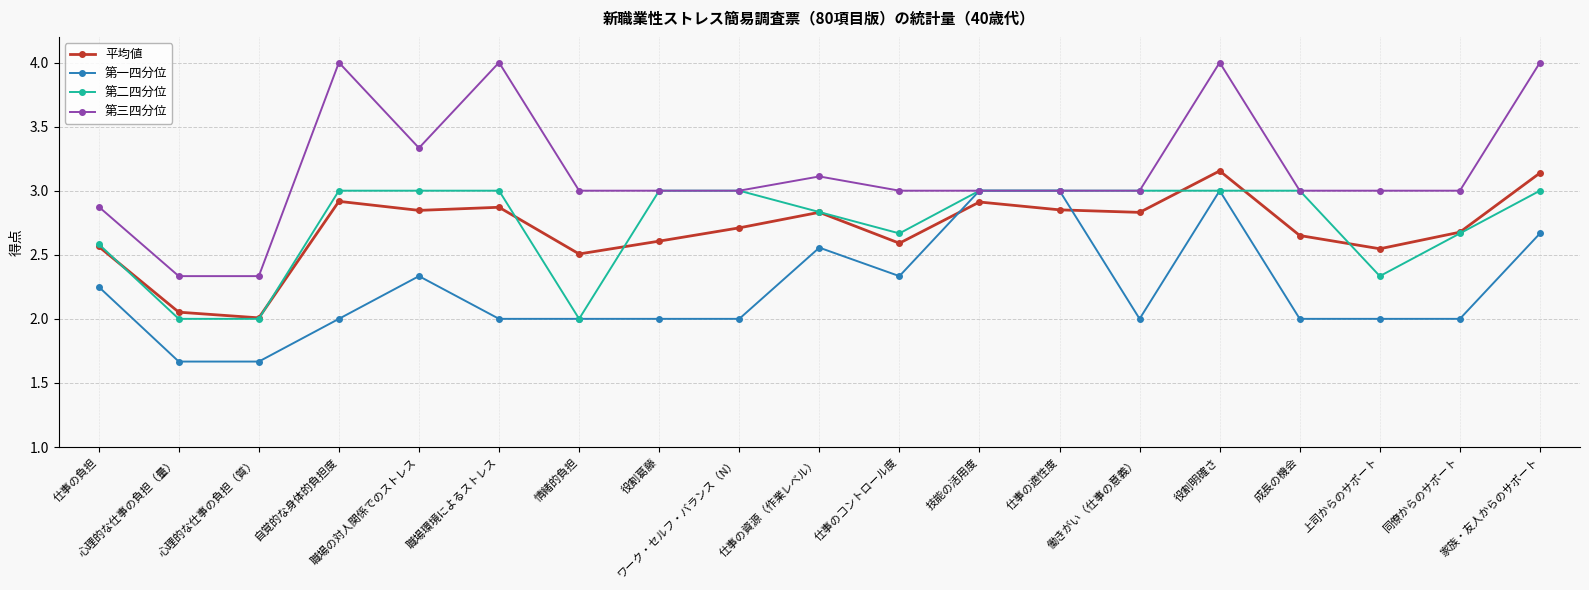

True or false: 第三四分位 has more than 0 points higher than both neighbors.

True